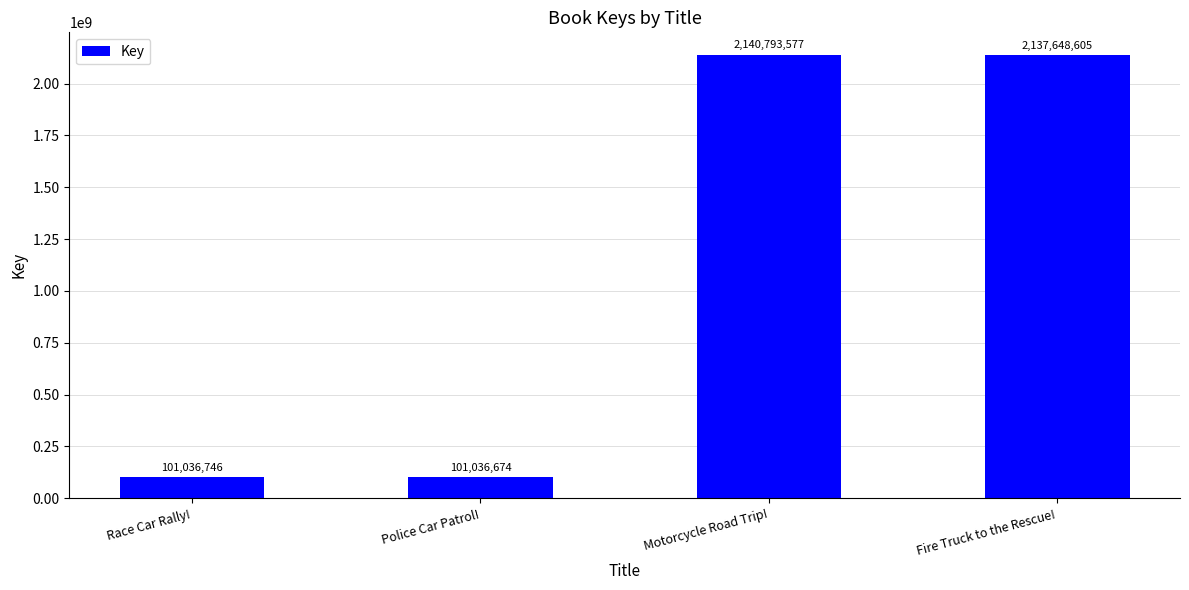

Rank the categories by value from lowest to highest.

Police Car Patrol!, Race Car Rally!, Fire Truck to the Rescue!, Motorcycle Road Trip!